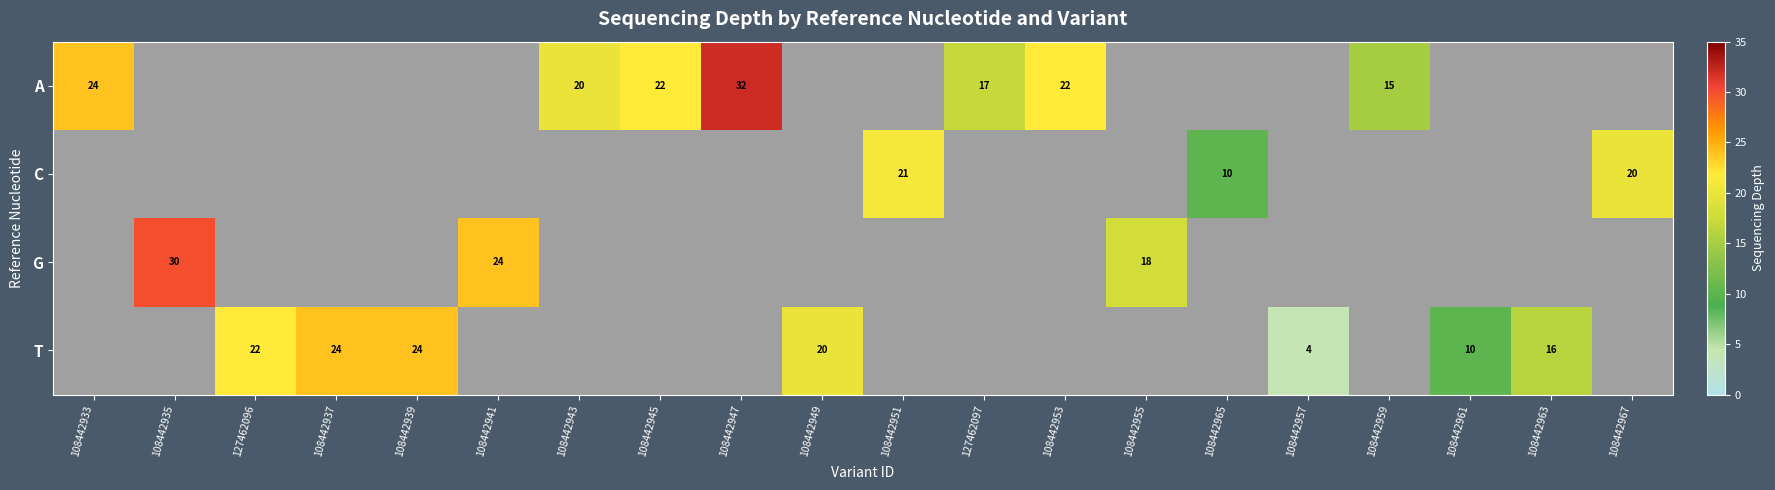

Is the value of A at 108442957 greater than the value of T at 108442937?

No